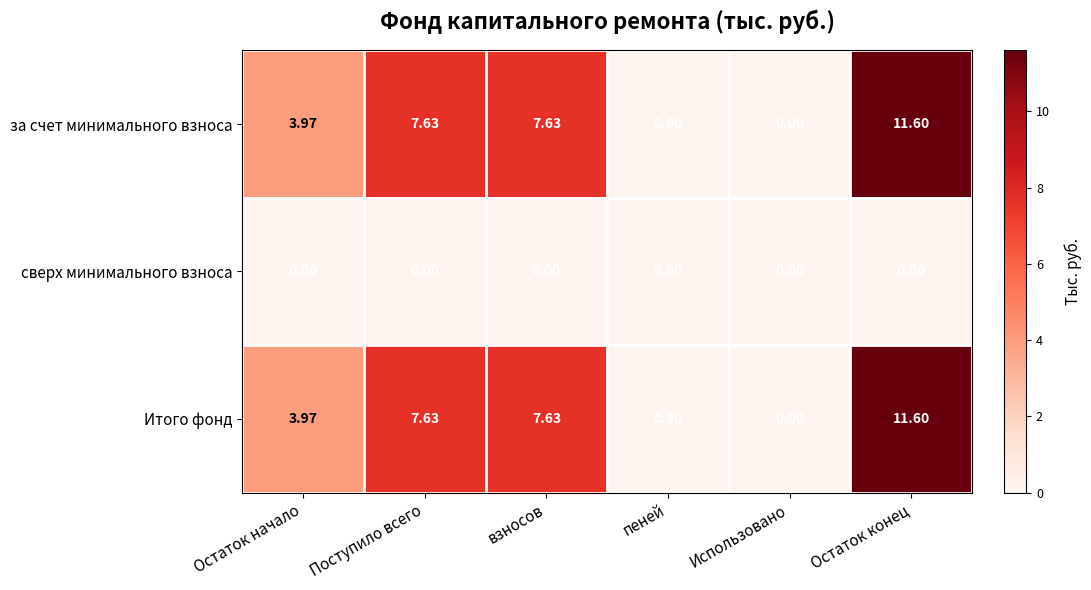

How many distinct data groups are displayed?

3